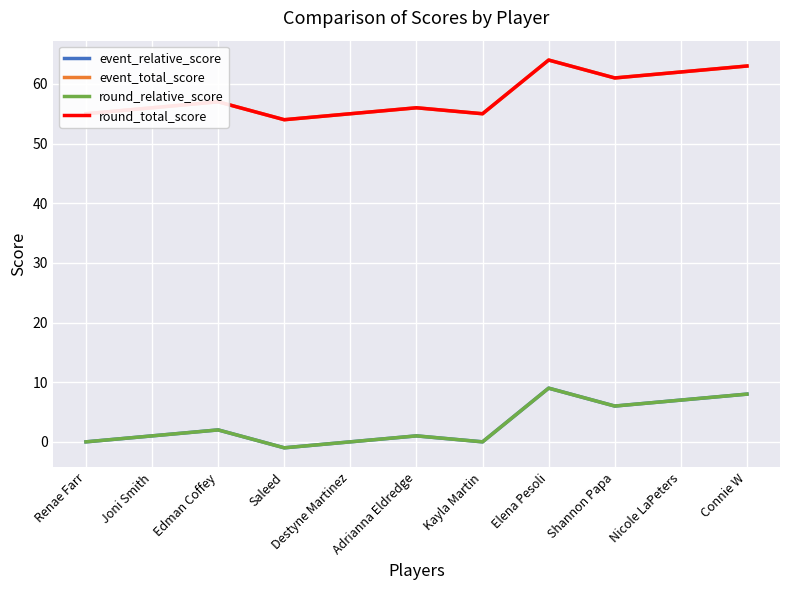

How many round_total_score values are between 55 and 62?

8